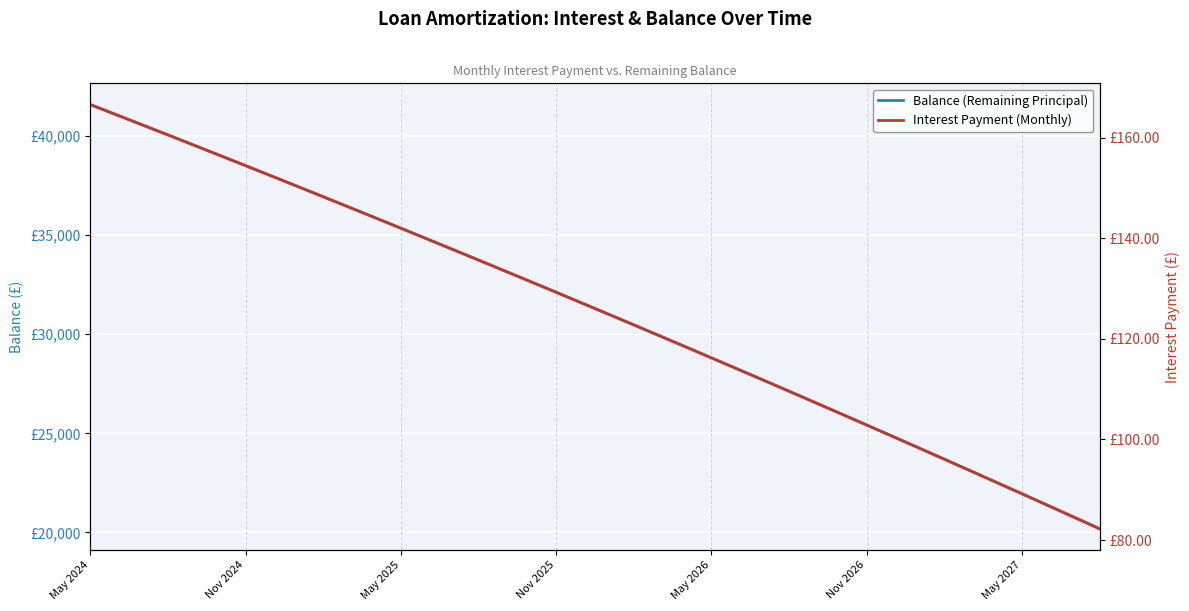

The Interest Payment (Monthly) series shows 62.3 at 11. True or false?

False